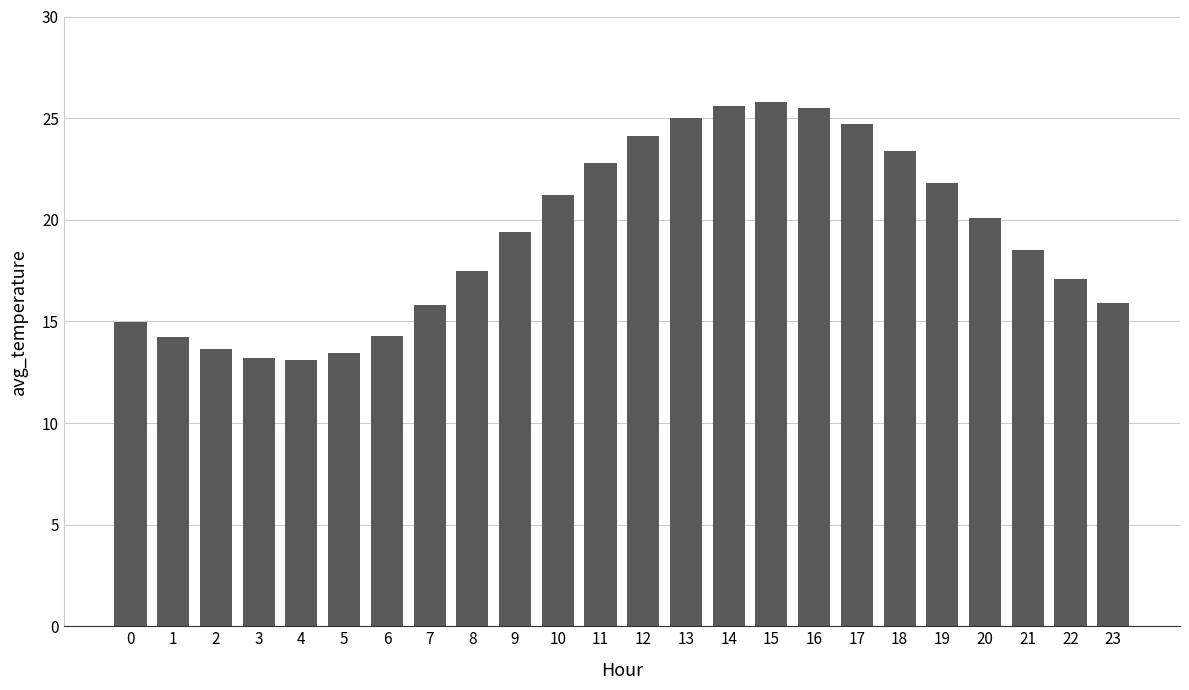

What is the greatest value displayed?

25.8